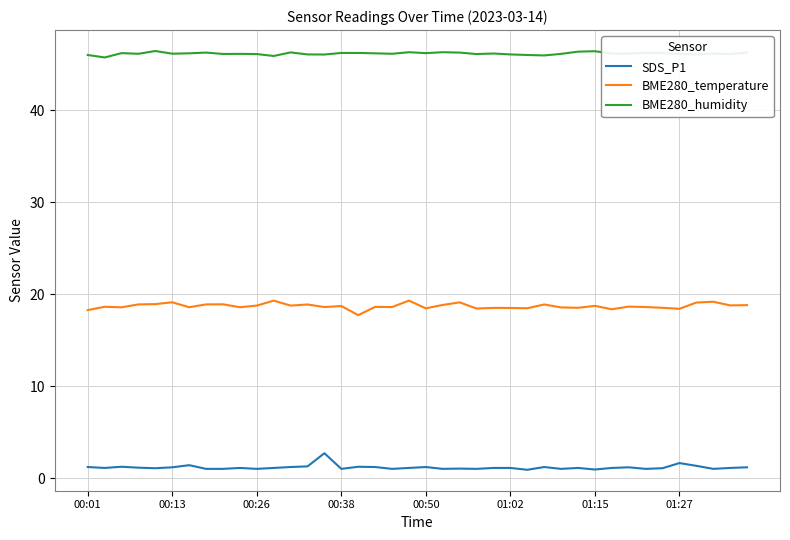

What is the difference between the maximum and minimum values in the BME280_humidity series?

0.7